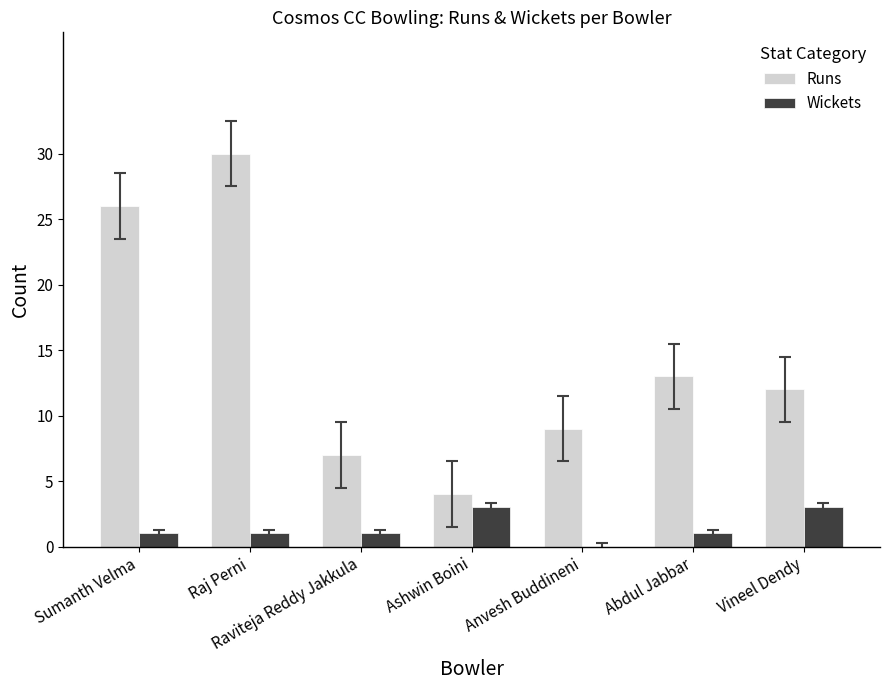

Which series has the largest total across all categories?

Runs